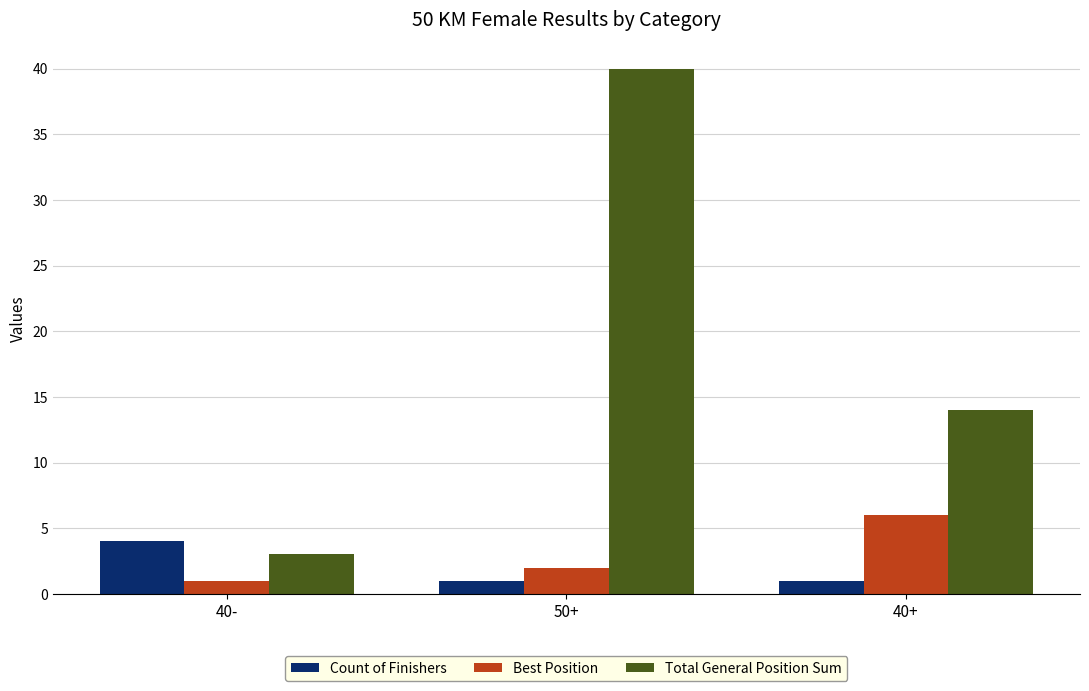

What is the label of the 3rd bar from the right?

40-